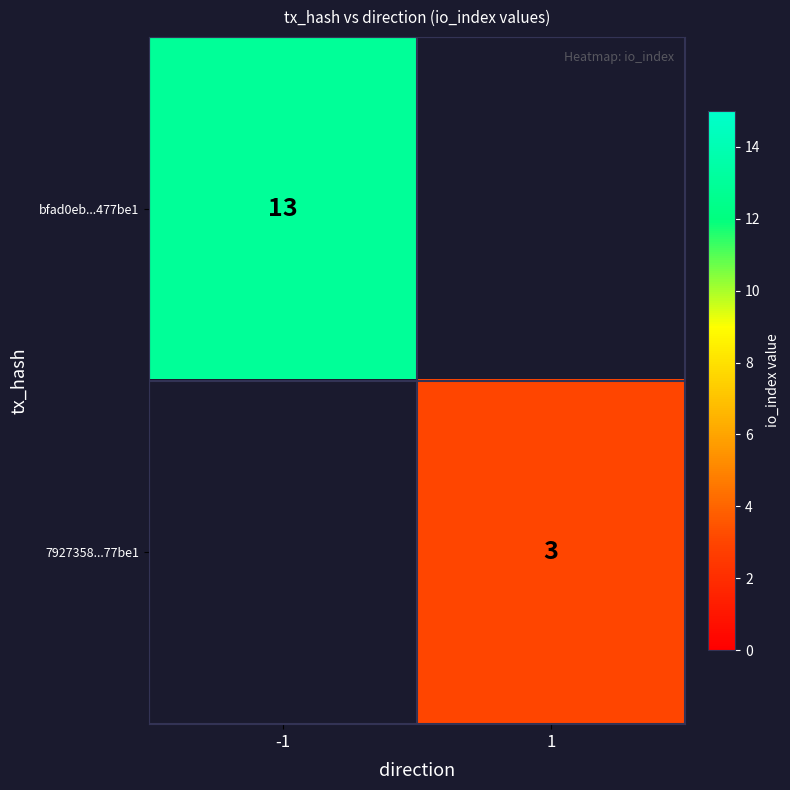

The value of bfad0eb...477be1 at -1 is 8. True or false?

False